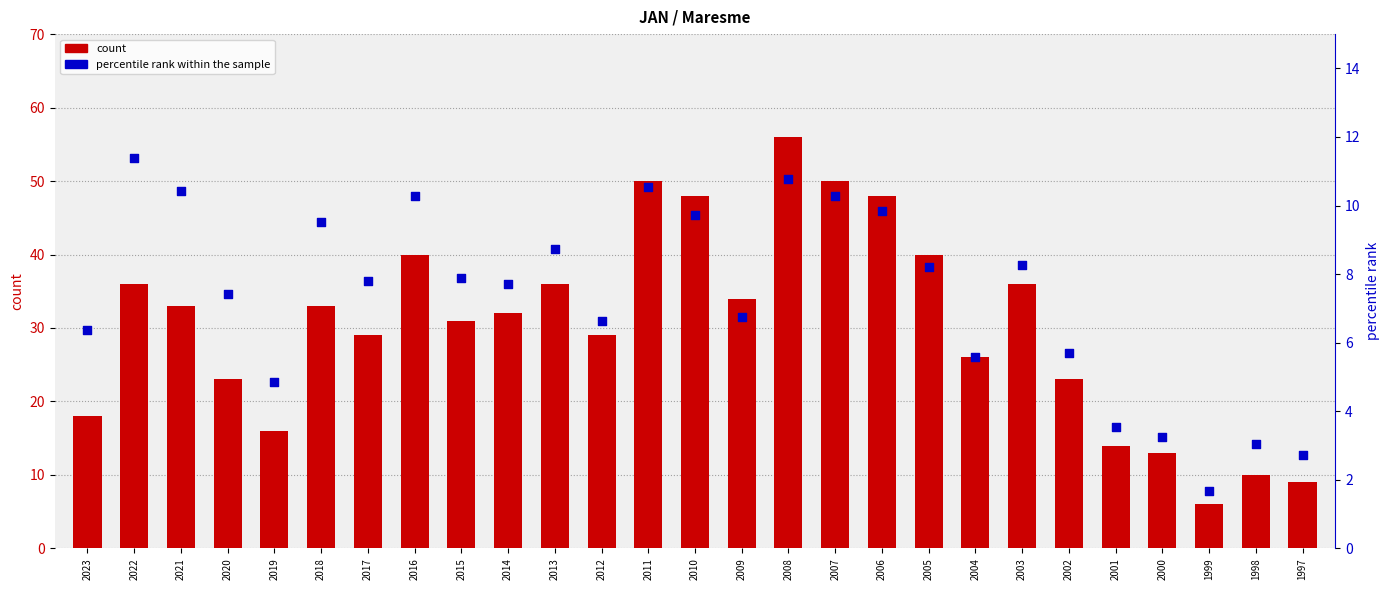

Which series has the widest spread of Y values?

count